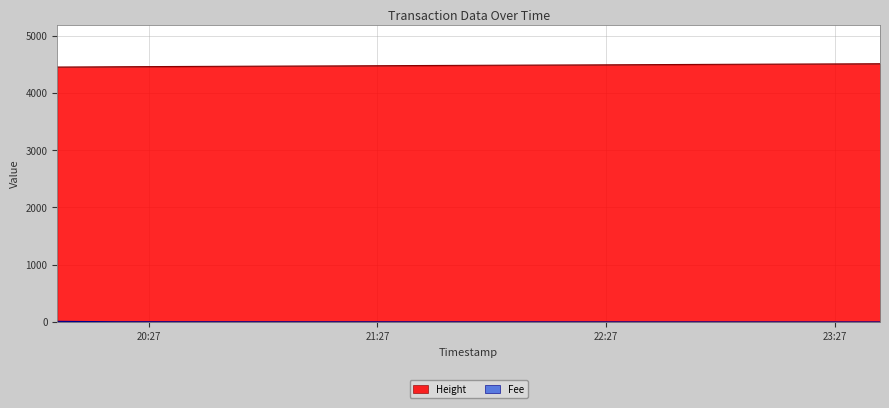

What value does the Height series have at 2019-01-22 23:38:46?

4509.0